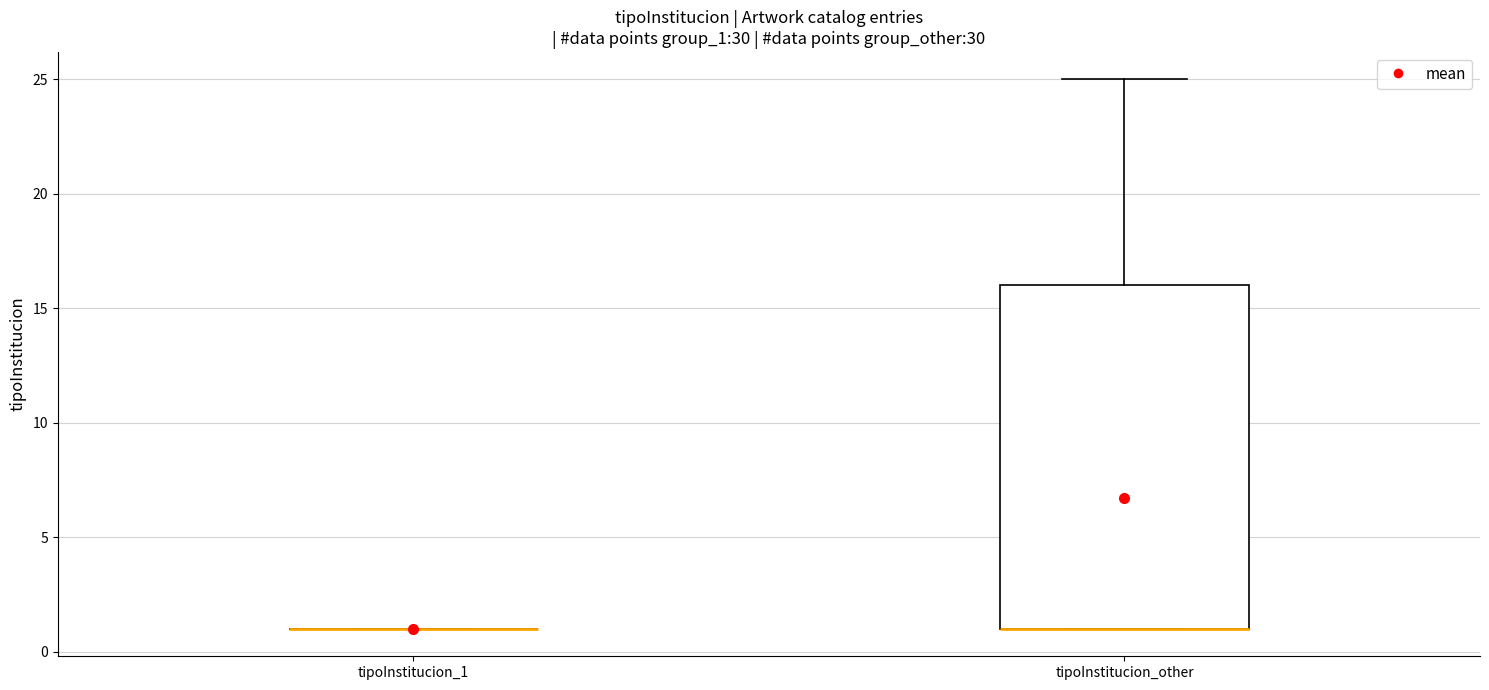

Comparing the boxes themselves (not the whiskers), which one is the tallest?

tipoInstitucion_other